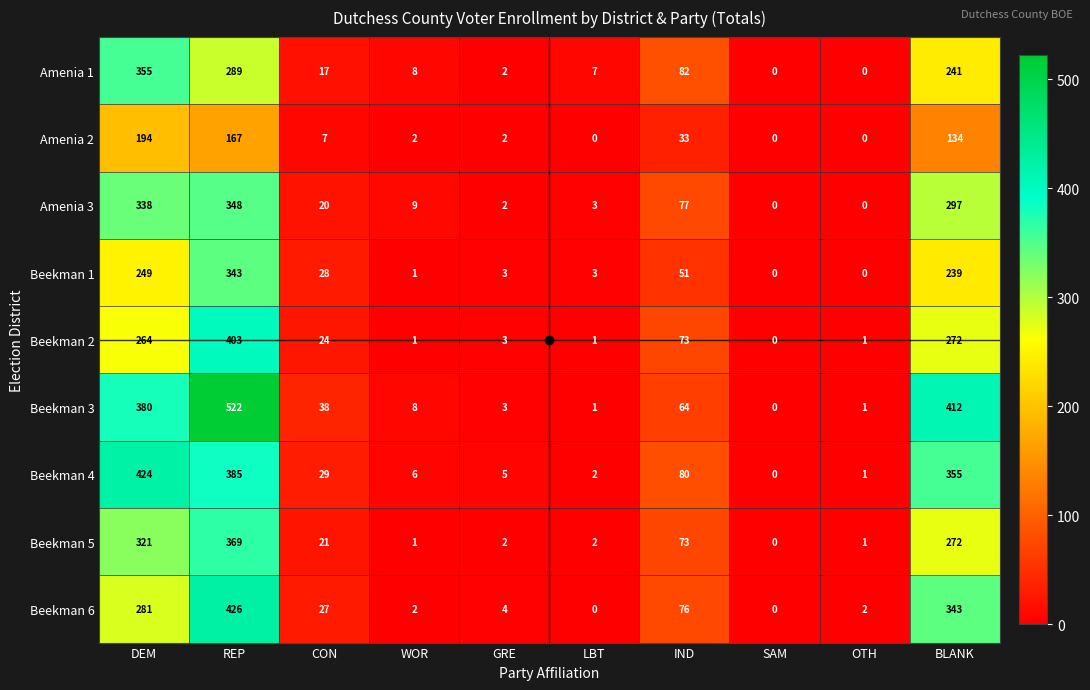

What value does the Beekman 3 series have at IND?

64